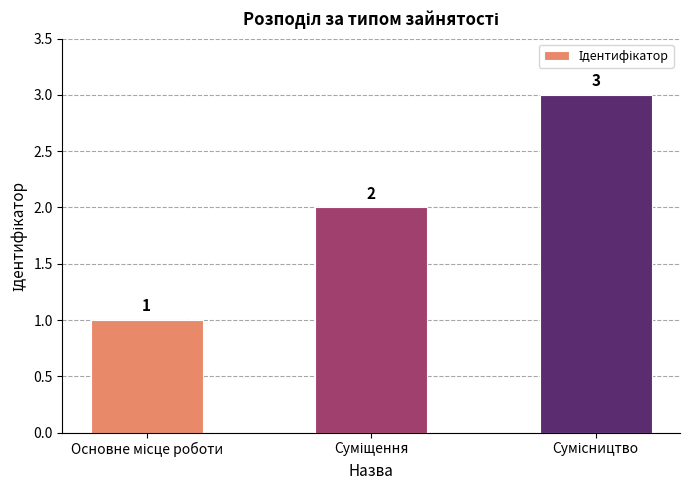

What is the greatest value displayed?

3